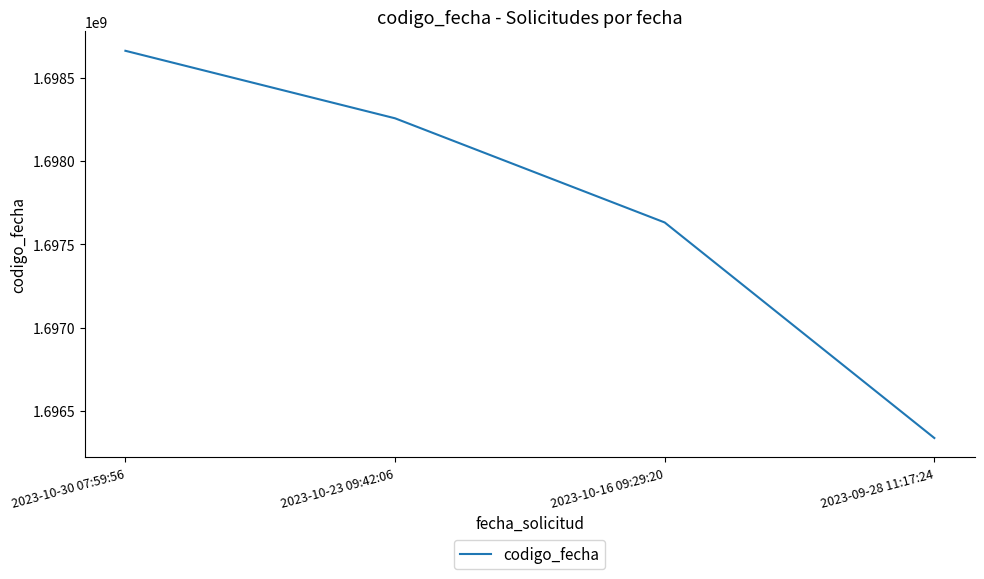

What is the minimum value shown in the chart?

1696337061